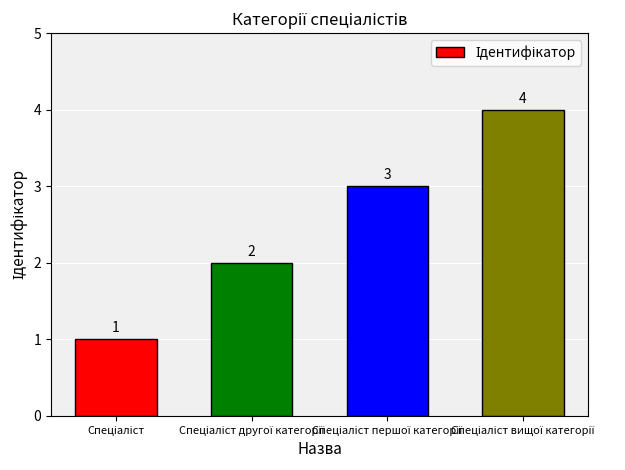

How many values are between 2 and 4?

3